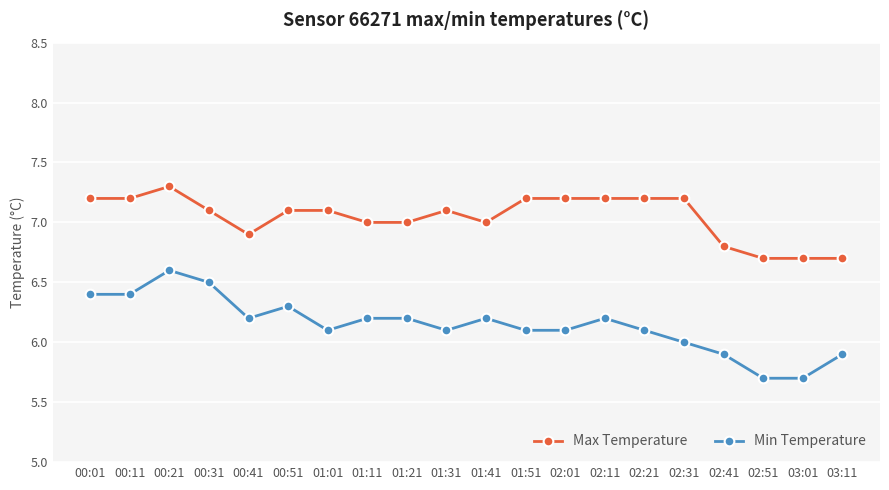

At 02:51, list the series in order from smallest to largest.

Min Temperature, Max Temperature